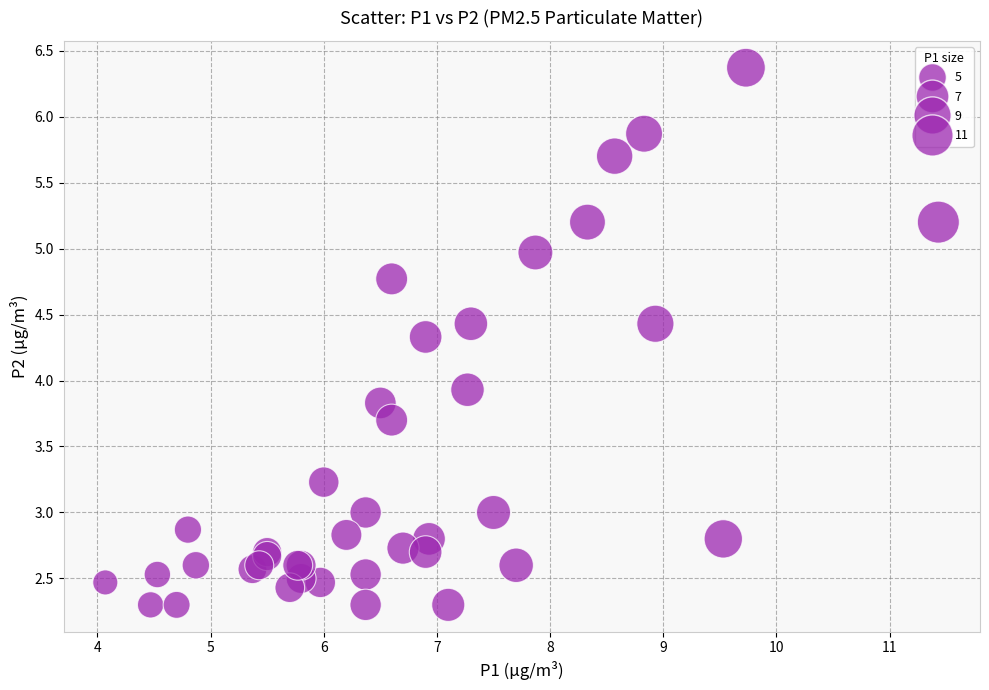

What Y value in the scatter plot is closest to 4?

3.9